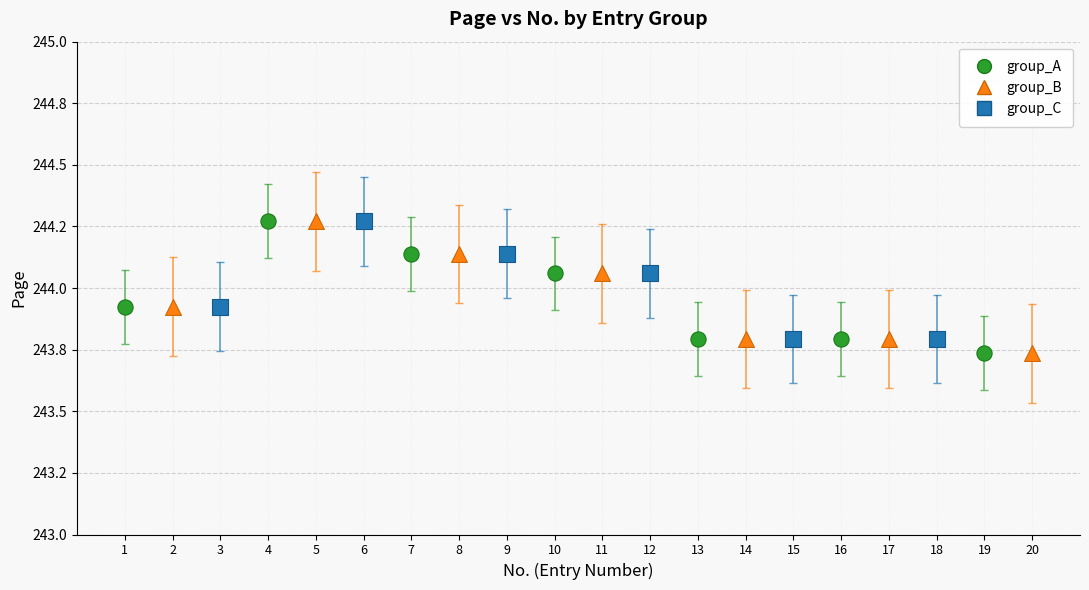

What are all the series names shown in the legend?

group_A, group_B, group_C